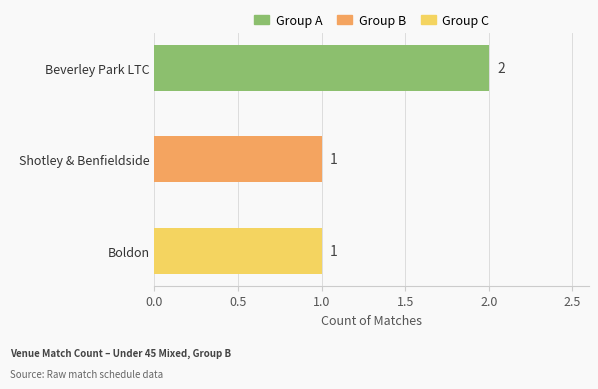

True or false: the data shows 1 at Boldon.

True